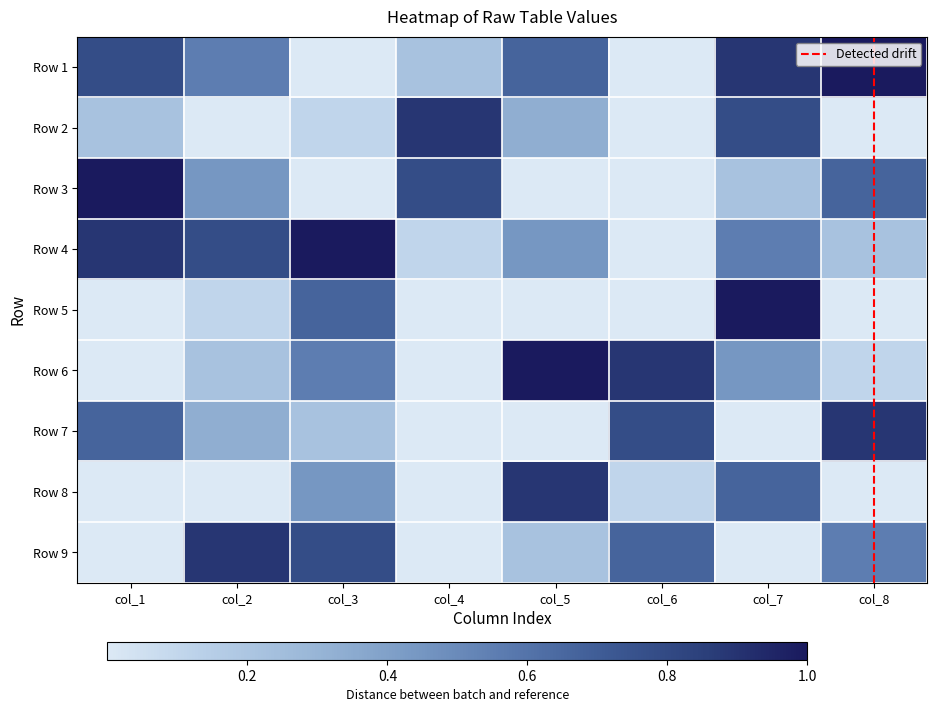

Rank the series at col_7 from highest to lowest value.

Row 5, Row 1, Row 2, Row 8, Row 4, Row 6, Row 3, Row 7, Row 9